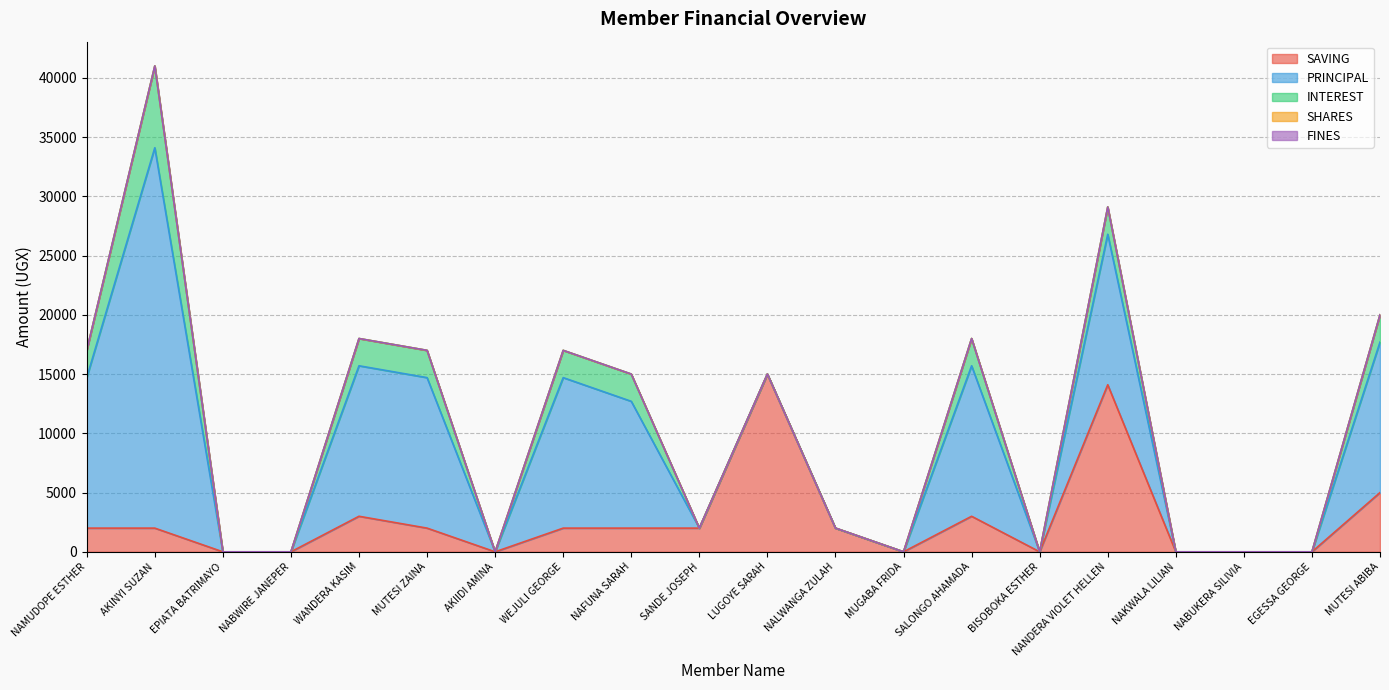

True or false: INTEREST and FINES intersect in this chart.

False